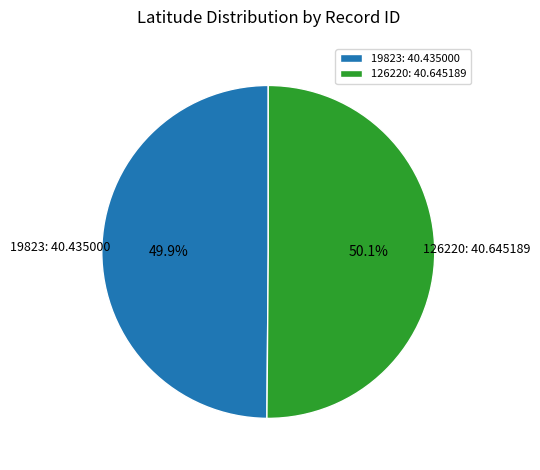

What percentage do 126220 and 19823 together represent?

100.0%